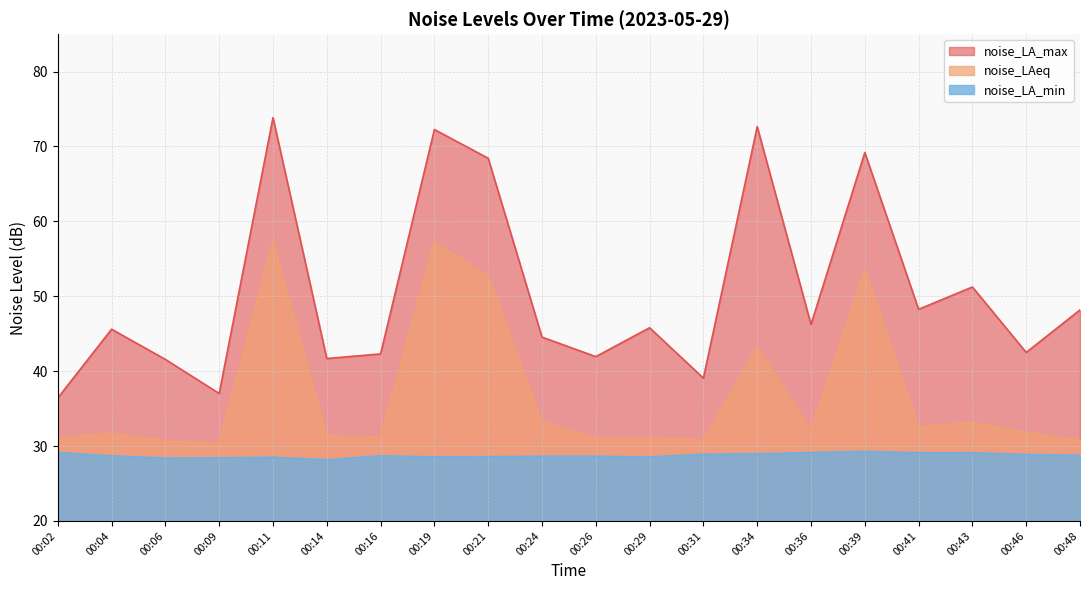

Is it true that noise_LA_min equals 28.5 at 00:29?

True